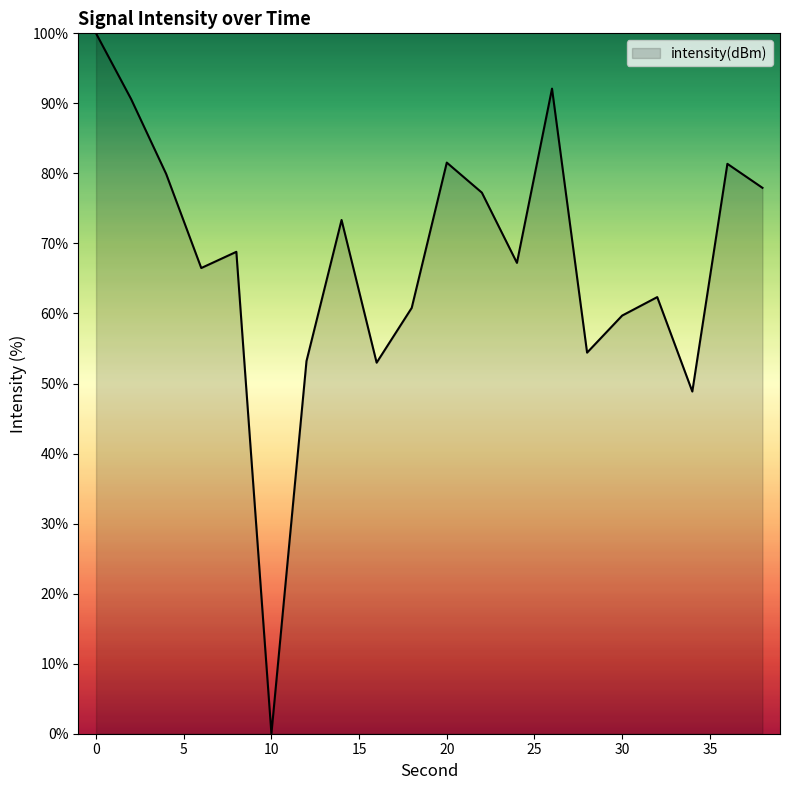

What is the greatest value displayed?

100.0